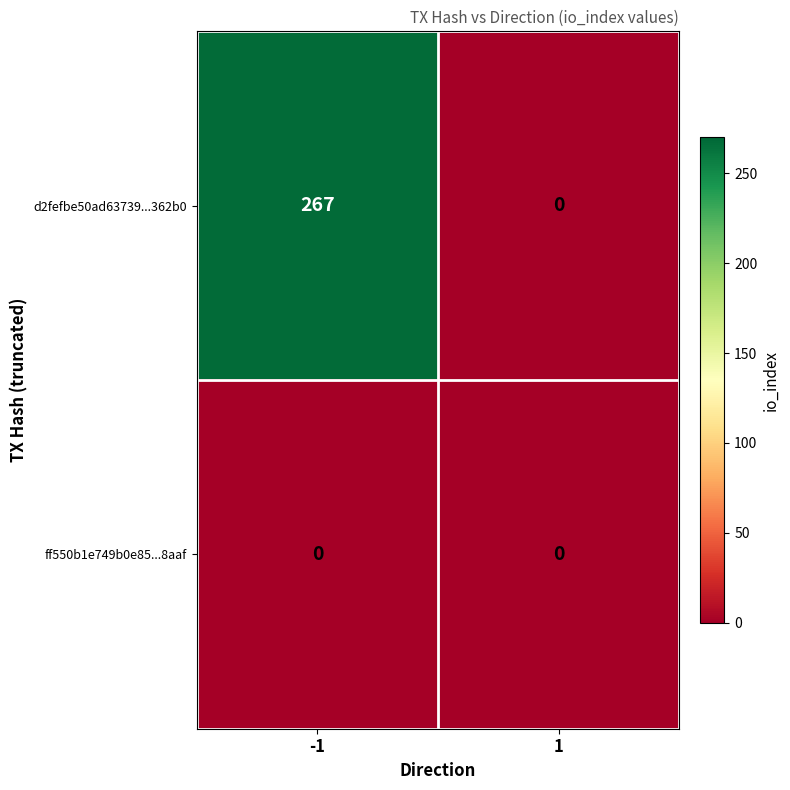

Which series has the widest spread of values?

d2fefbe50ad63739...362b0